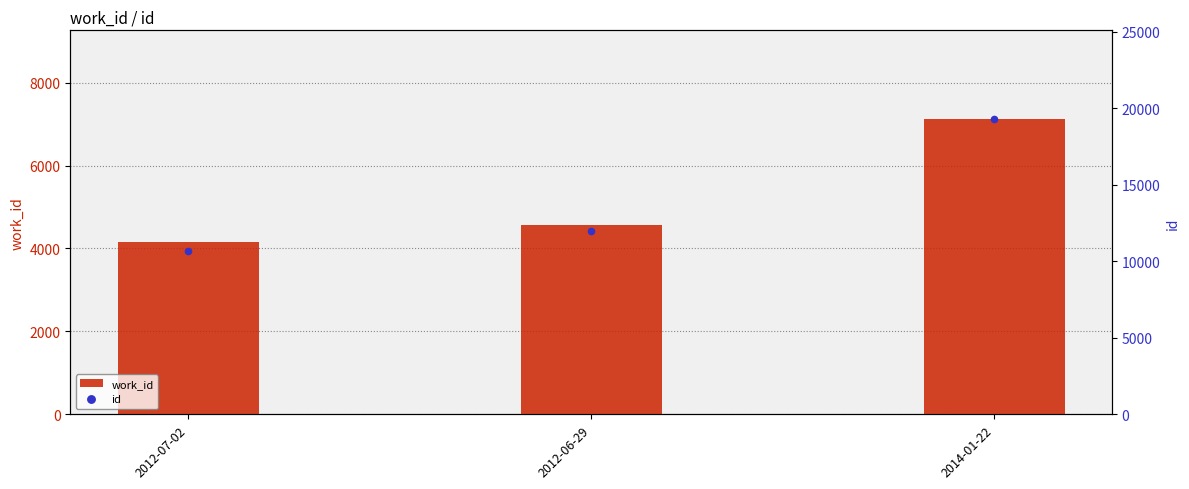

Which series reaches the minimum Y coordinate?

work_id